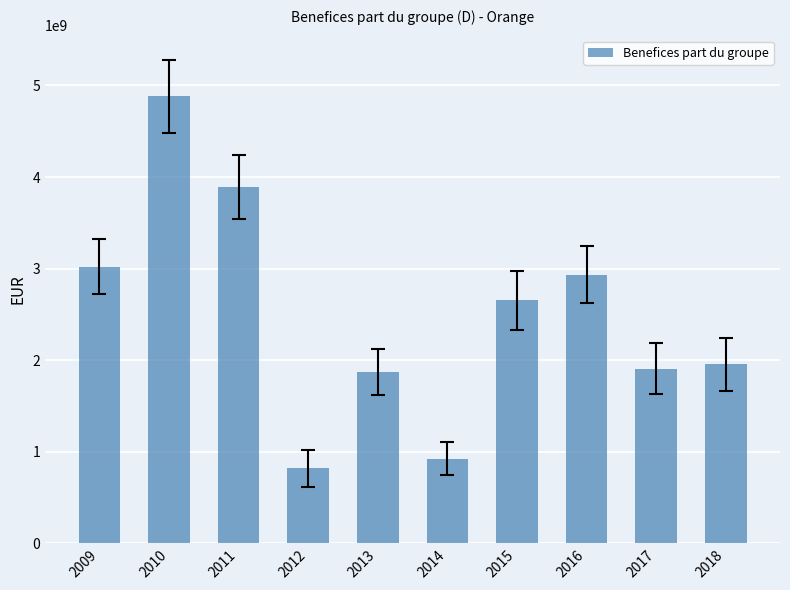

What is the value of the 1st bar from the left?

3018000000